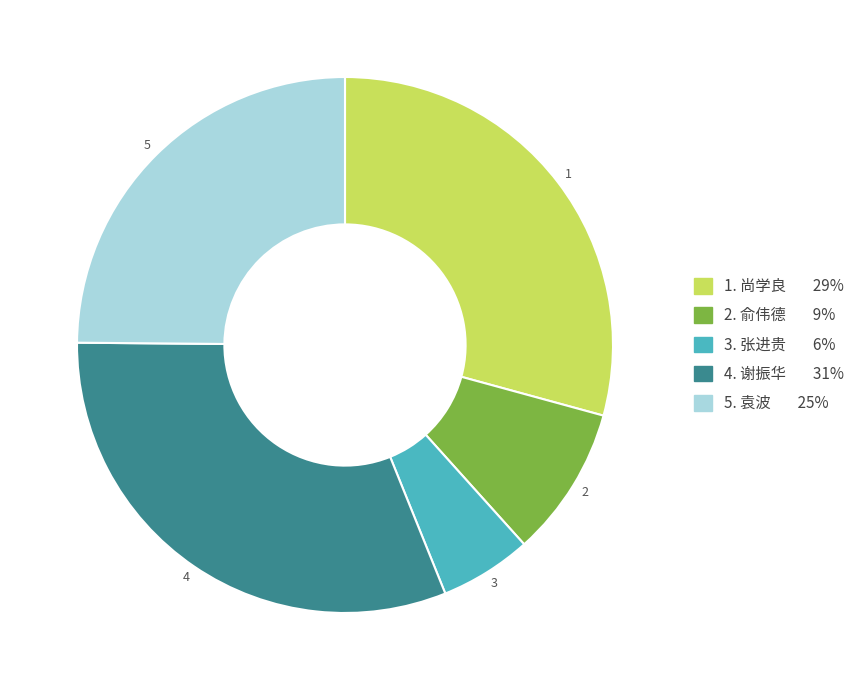

Does any single category account for the majority?

No